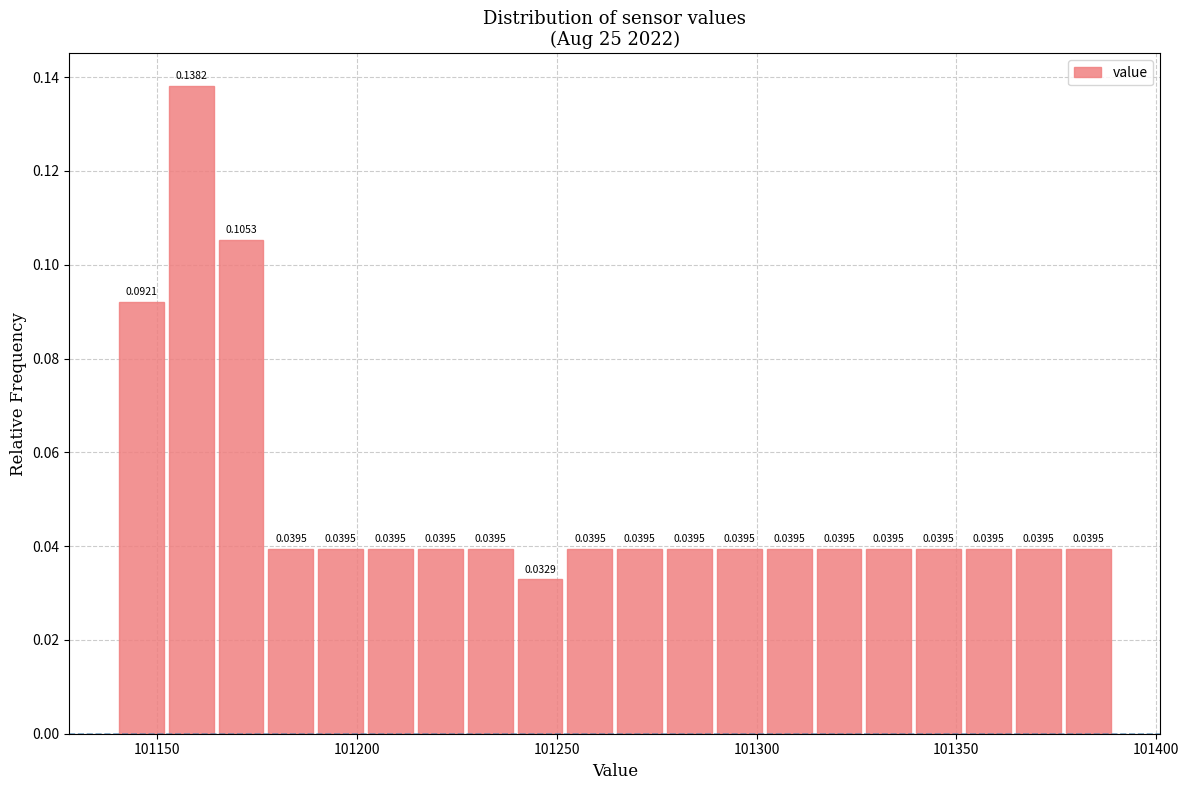

Read against the x-axis, roughly where is the centre of the tallest bar?

101160